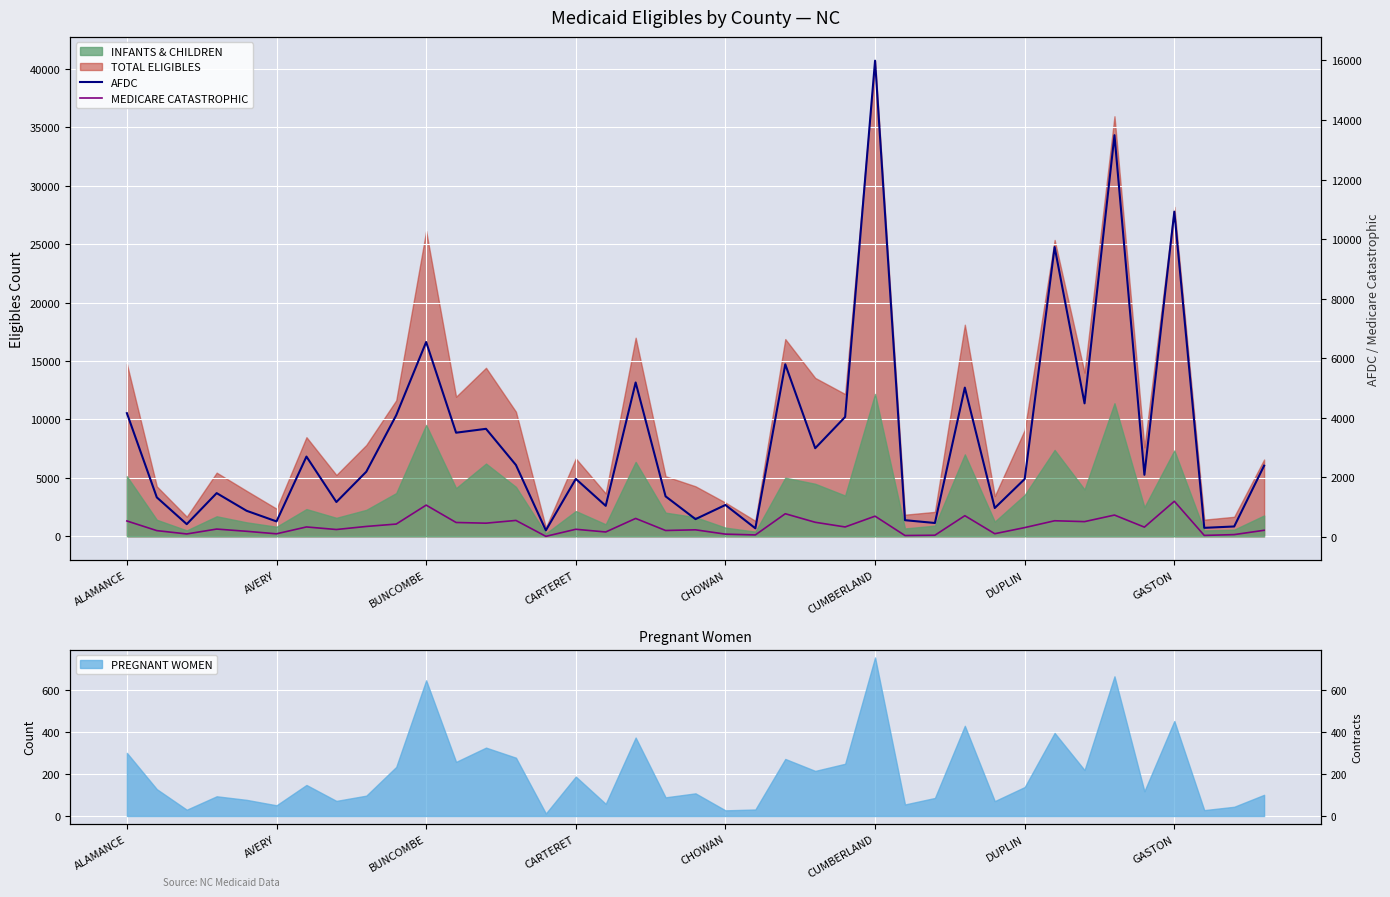

True or false: AFDC and MEDICARE CATASTROPHIC intersect in this chart.

False